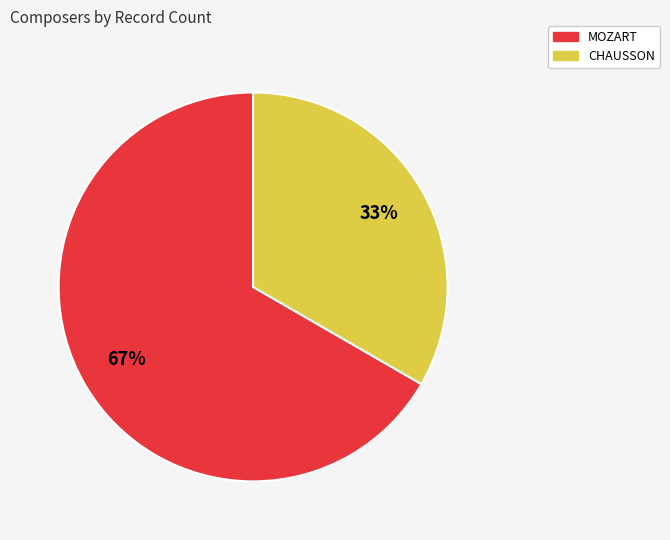

To the nearest percent, what is the combined percentage of MOZART and CHAUSSON?

100%